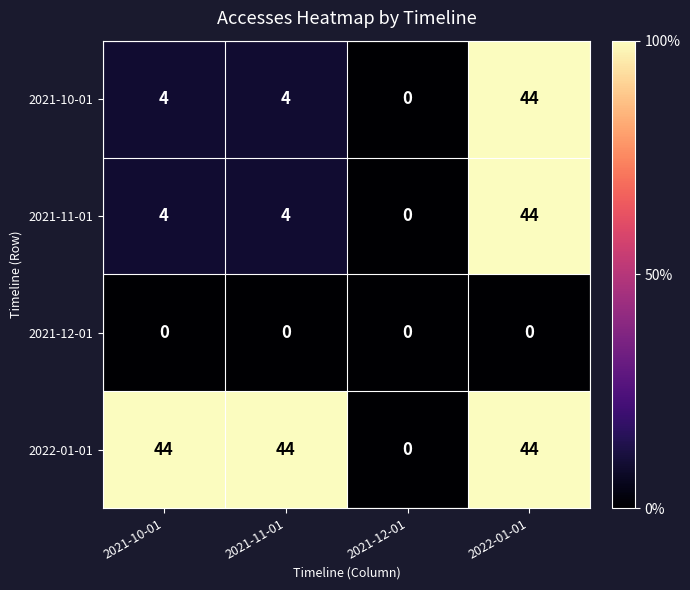

What is the difference between the maximum and minimum values in the 2021-10-01 series?

44